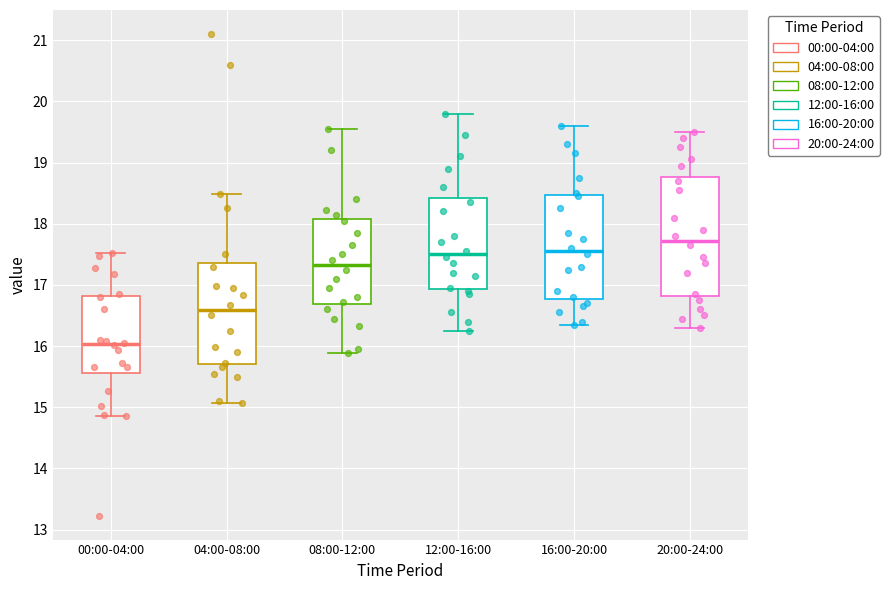

Reading left to right, read every box against the y-axis: the position of its median line, the range the box covers, and the ends of its whiskers. The values are not printed on the chart, so give them approximately, as read against the axis.

00:00-04:00: median 16.0, box 15.6 to 16.8, whiskers 14.9 to 17.5
04:00-08:00: median 16.6, box 15.7 to 17.4, whiskers 15.1 to 18.5
08:00-12:00: median 17.3, box 16.7 to 18.1, whiskers 15.9 to 19.6
12:00-16:00: median 17.5, box 16.9 to 18.4, whiskers 16.3 to 19.8
16:00-20:00: median 17.6, box 16.8 to 18.5, whiskers 16.4 to 19.6
20:00-24:00: median 17.7, box 16.8 to 18.8, whiskers 16.3 to 19.5